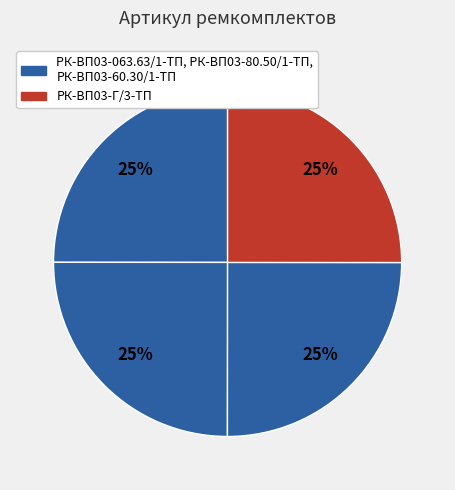

Count the number of slices in the pie.

4